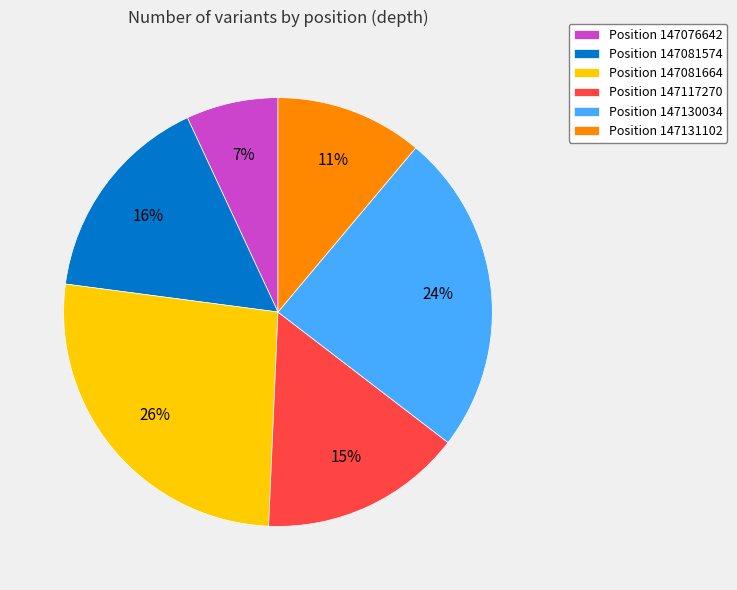

To the nearest percent, what is the difference between the largest and smallest slice percentages?

19%